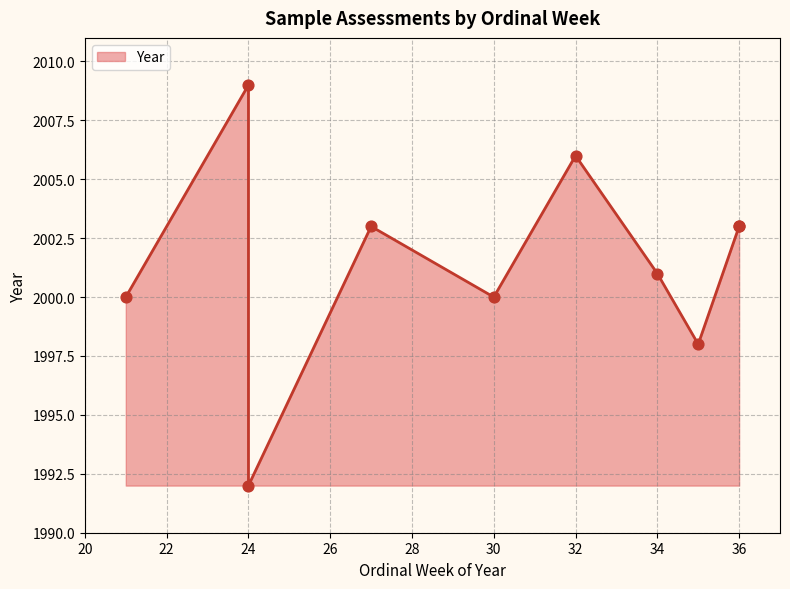

What is the change in value from 24 to 27?

+11